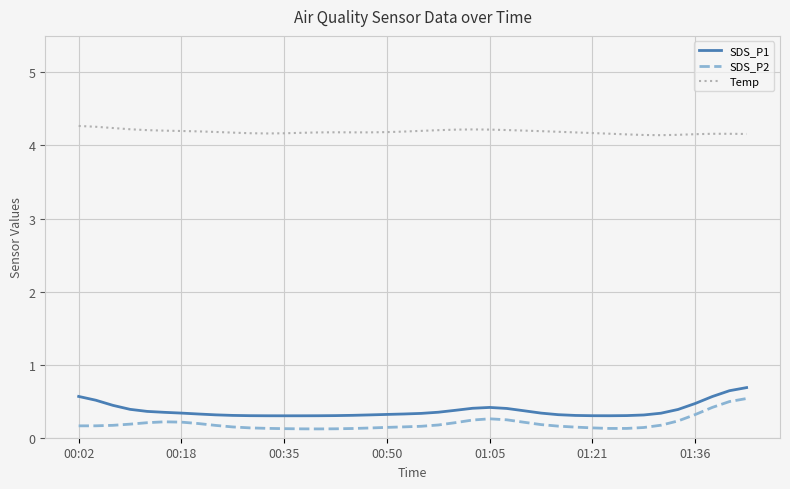

What is the greatest value displayed?

4.3